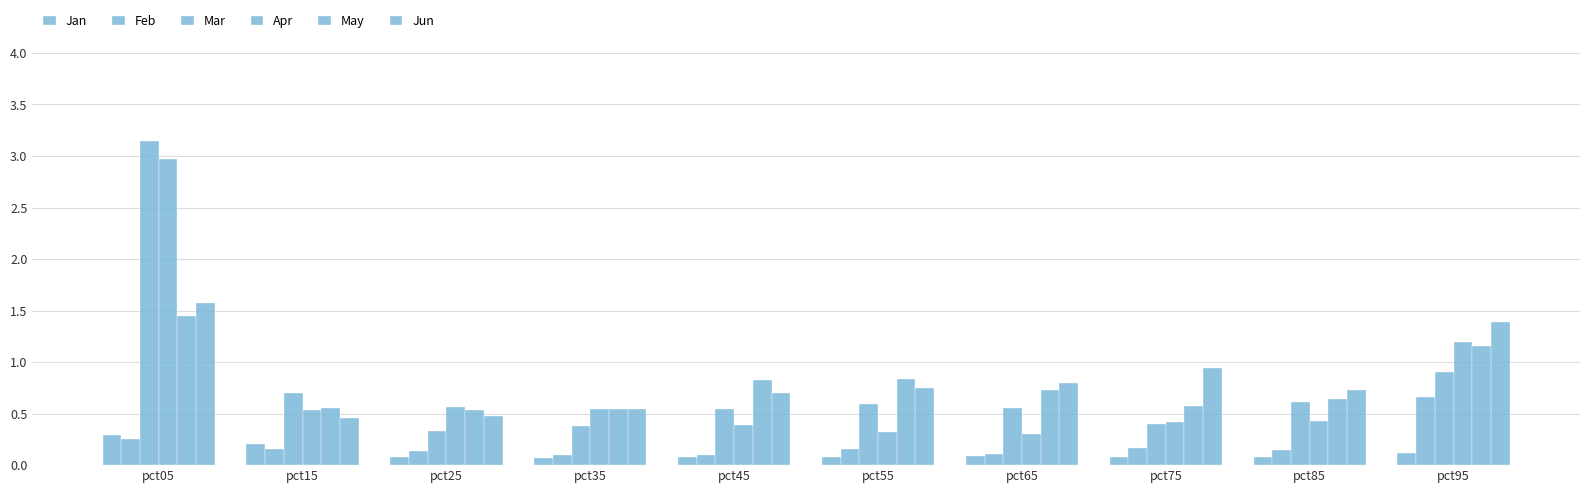

What is the value of the Mar bar at the 4th from the left?

0.4